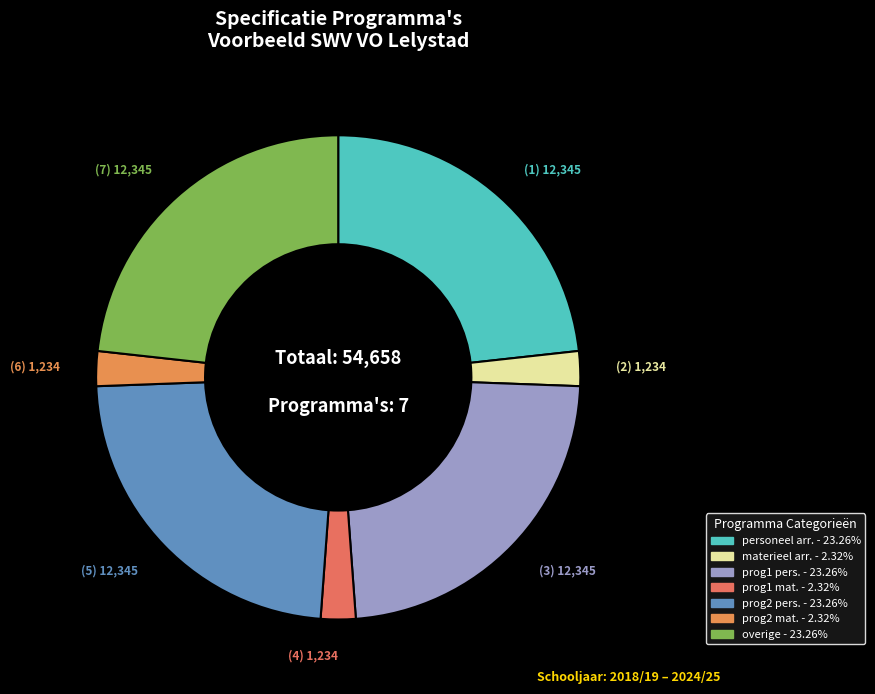

Which category has the biggest portion of the pie?

personeel arrangementen